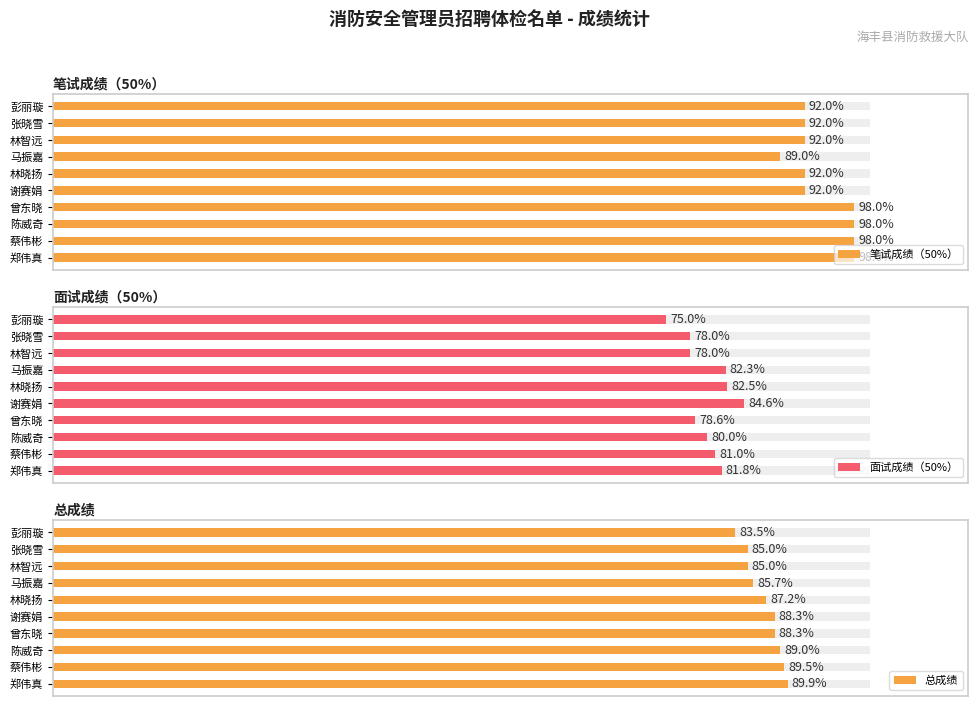

Rank the series by their maximum value, from highest to lowest.

笔试成绩（50%）, 总成绩, 面试成绩（50%）